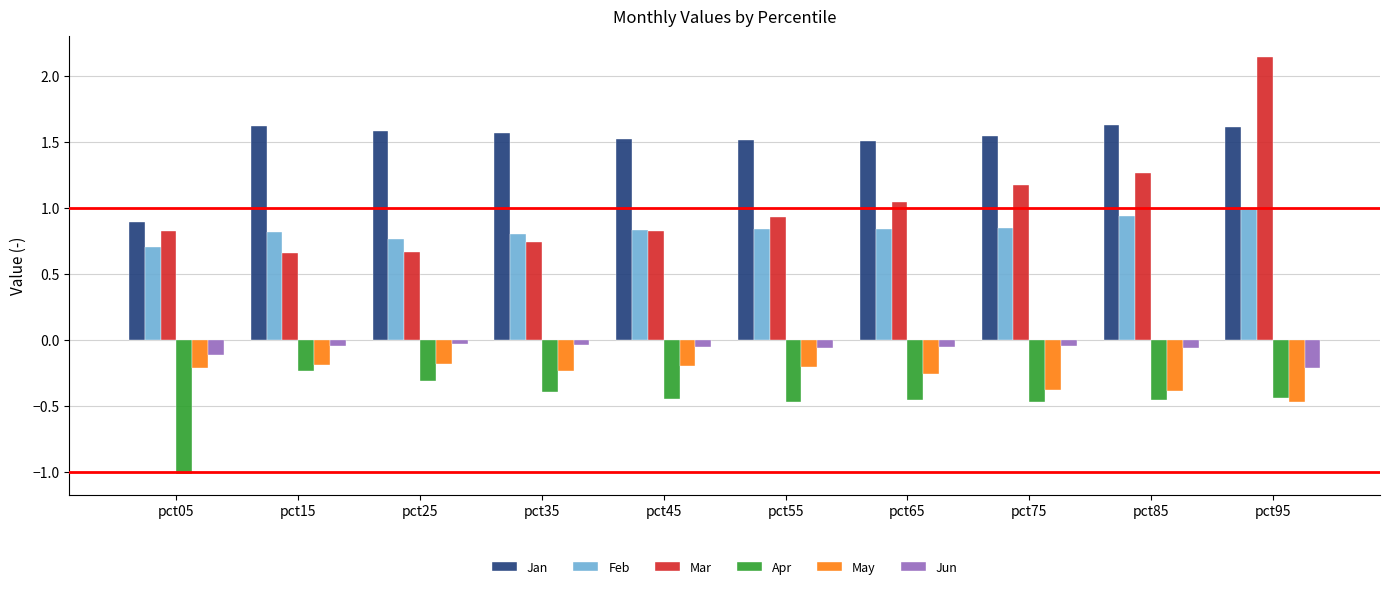

Which series has the largest range (max minus min)?

Mar